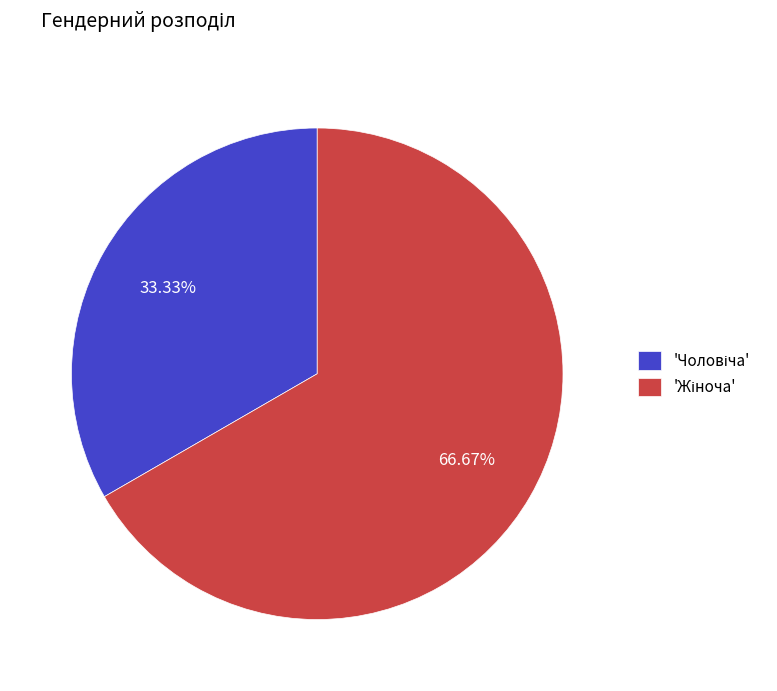

Is there any slice that represents more than half of the pie?

Yes